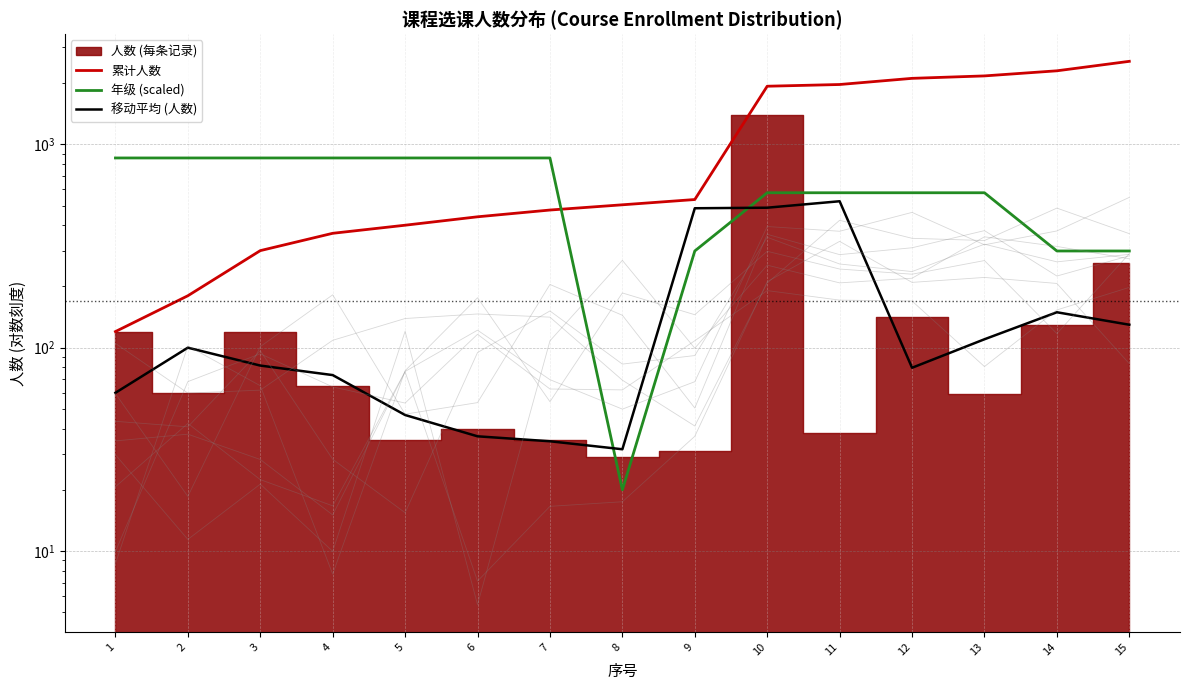

What is the spread (max minus min) of values at 2?

756.4